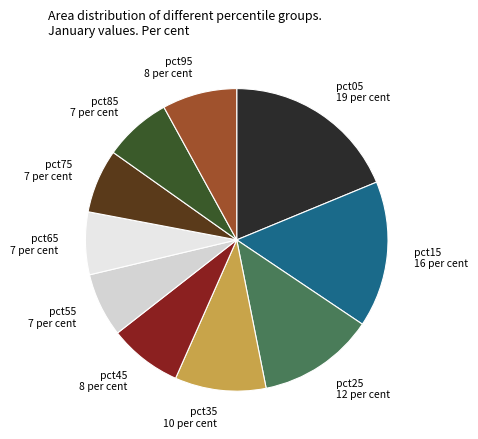

What is the largest slice in the pie chart?

pct05